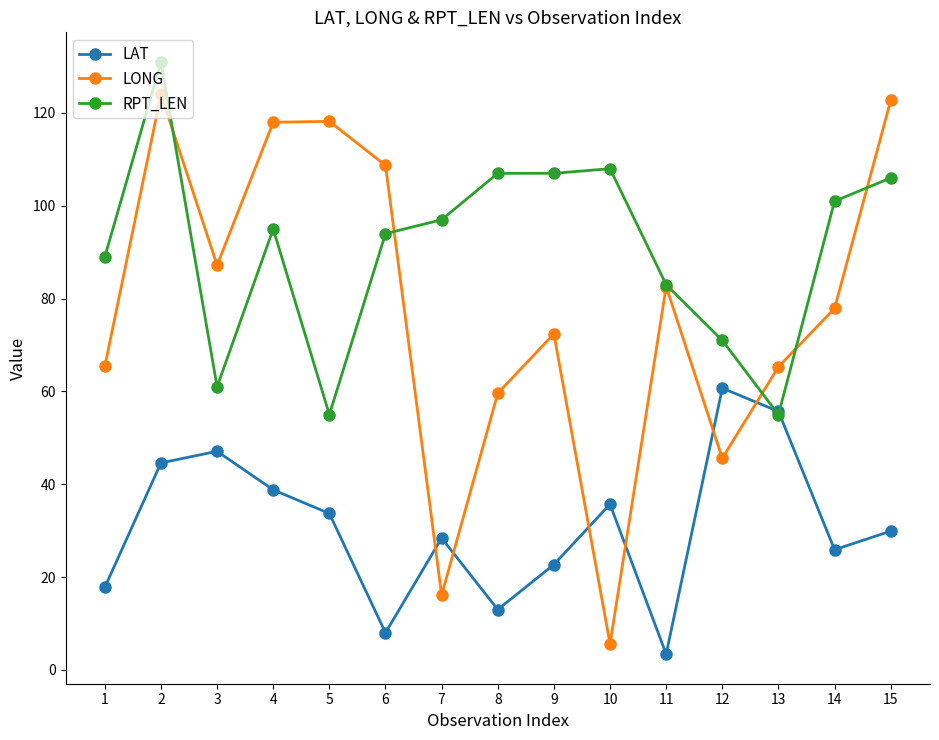

What is the maximum value shown in the chart?

131.0